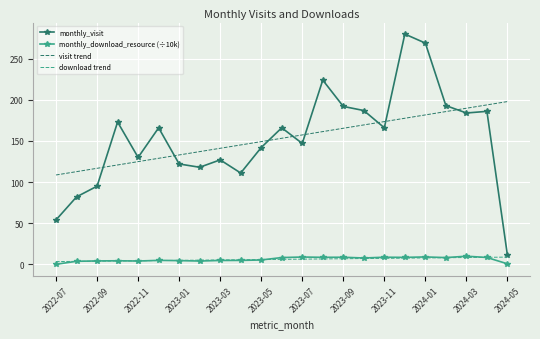

What is the maximum value for visit trend?

197.9